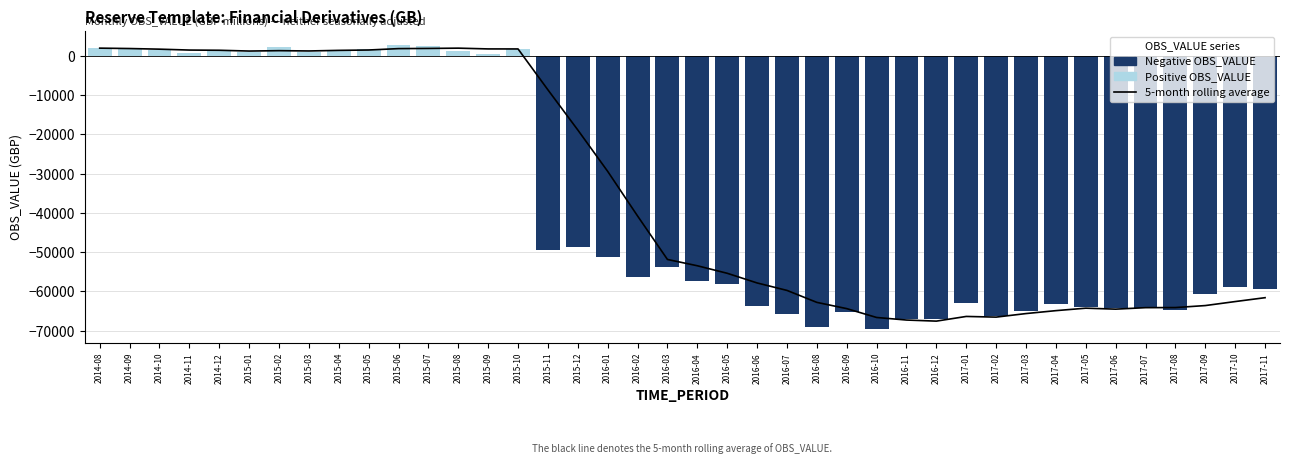

Reading left to right, transcribe all the data shown in this chart.

5-month rolling average: 1987.0	1886.0	1725.7	1497.8	1446.0	1245.4	1344.6	1266.6	1417.8	1512.8	1864.6	1911.2	1984.6	1787.6	1780.8	-8638.2	-18865.6	-29408.8	-40774.2	-51851.6	-53455.6	-55371.4	-57833.8	-59735.4	-62785.2	-64375.8	-66632.4	-67285.0	-67561.6	-66367.0	-66539.8	-65634.6	-64891.2	-64261.2	-64510.2	-64130.6	-64104.4	-63597.4	-62576.4	-61590.4
Positive OBS_VALUE: 1987.0	1785.0	1405.0	814.0	1239.0	984.0	2281.0	1015.0	1570.0	1714.0	2743.0	2514.0	1382.0	585.0	1680.0	0.0	0.0	0.0	0.0	0.0	0.0	0.0	0.0	0.0	0.0	0.0	0.0	0.0	0.0	0.0	0.0	0.0	0.0	0.0	0.0	0.0	0.0	0.0	0.0	0.0
Negative OBS_VALUE: 0.0	0.0	0.0	0.0	0.0	0.0	0.0	0.0	0.0	0.0	0.0	0.0	0.0	0.0	0.0	-49352.0	-48623.0	-51334.0	-56242.0	-53707.0	-57372.0	-58202.0	-63646.0	-65750.0	-68956.0	-65325.0	-69485.0	-66909.0	-67133.0	-62983.0	-66189.0	-64959.0	-63192.0	-63983.0	-64228.0	-64291.0	-64828.0	-60657.0	-58878.0	-59298.0